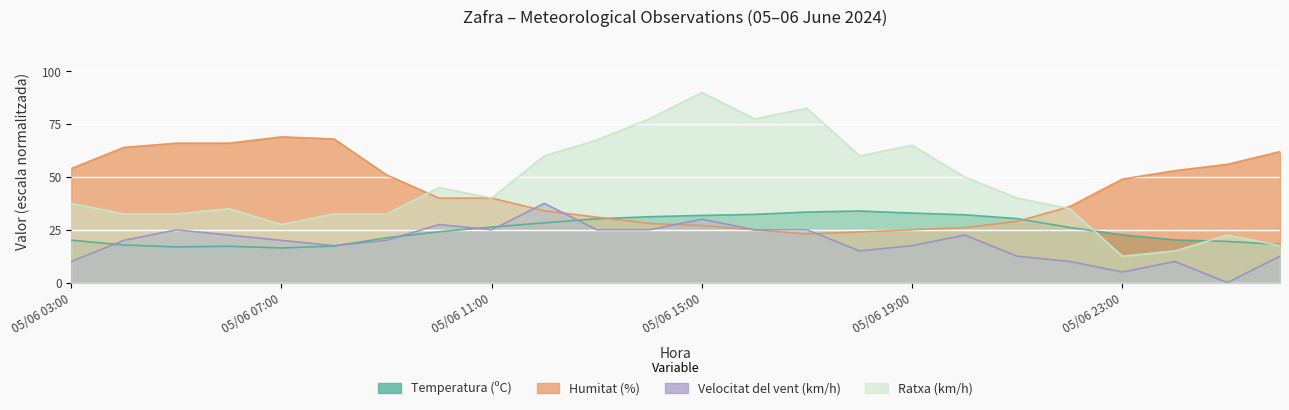

Between which two adjacent categories do Humitat (%) and Velocitat del vent (km/h) first intersect?

05/06 11:00 and 05/06 12:00